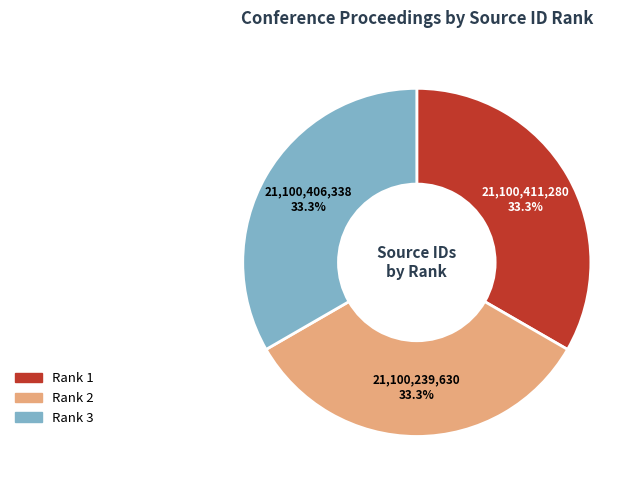

Combined, what portion of the pie is Rank 3 and Rank 2?

66.7%